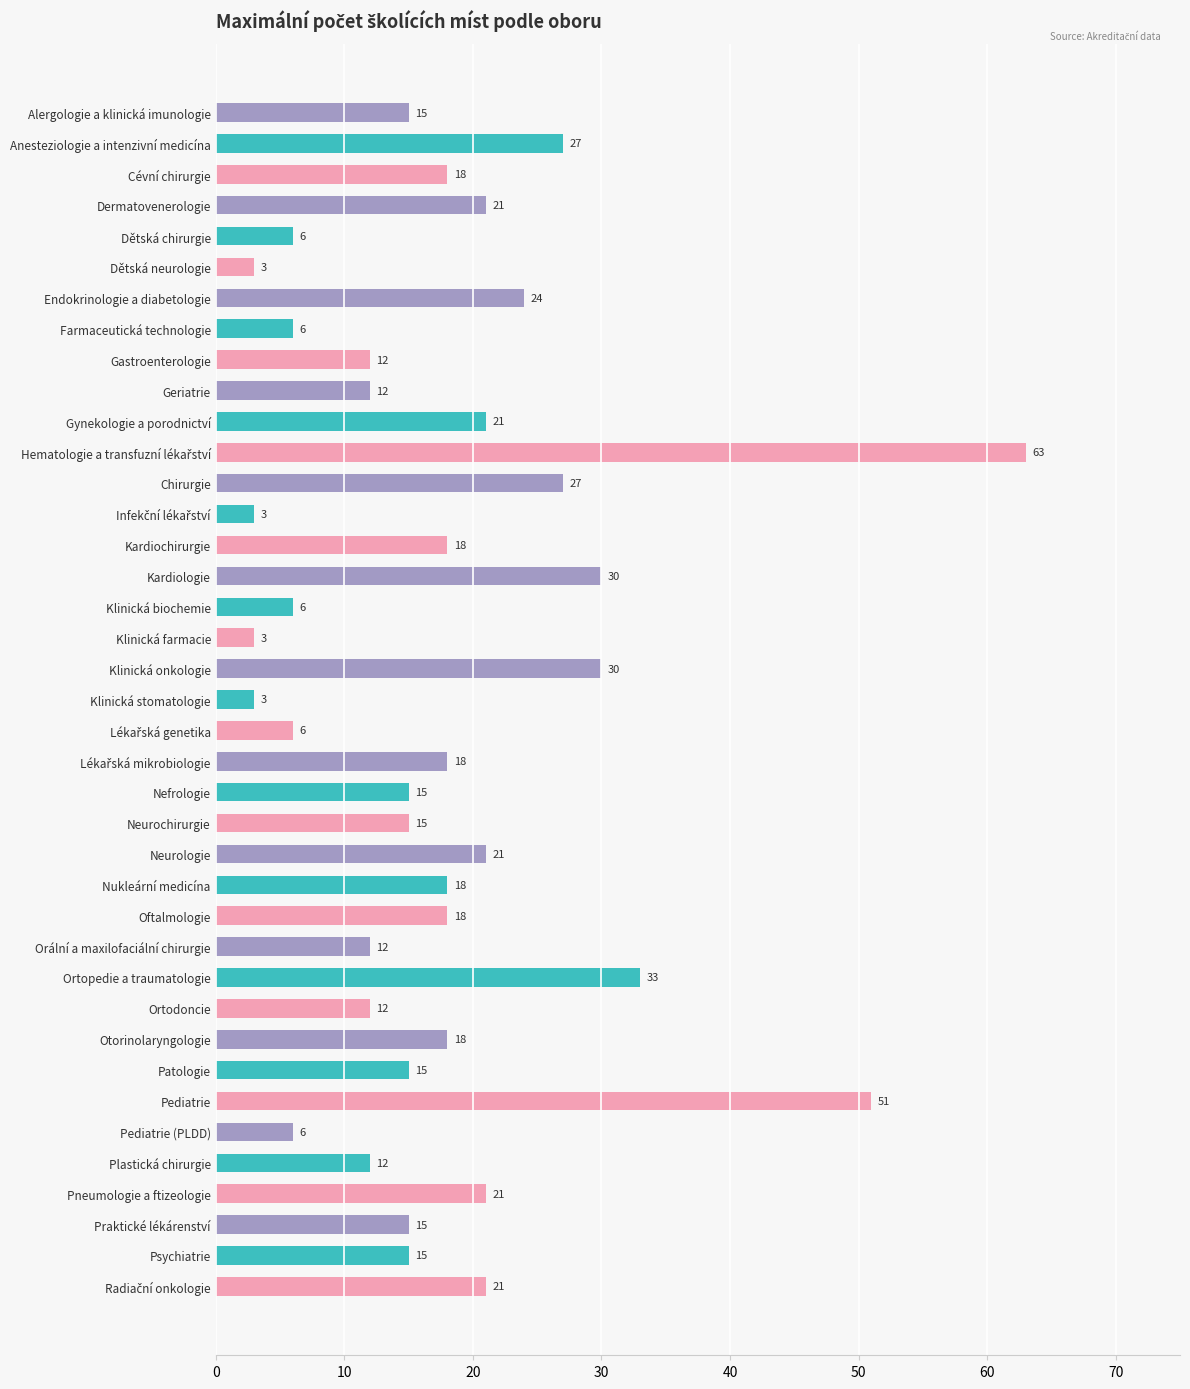

Between Dermatovenerologie and Ortodoncie, which is larger?

Dermatovenerologie